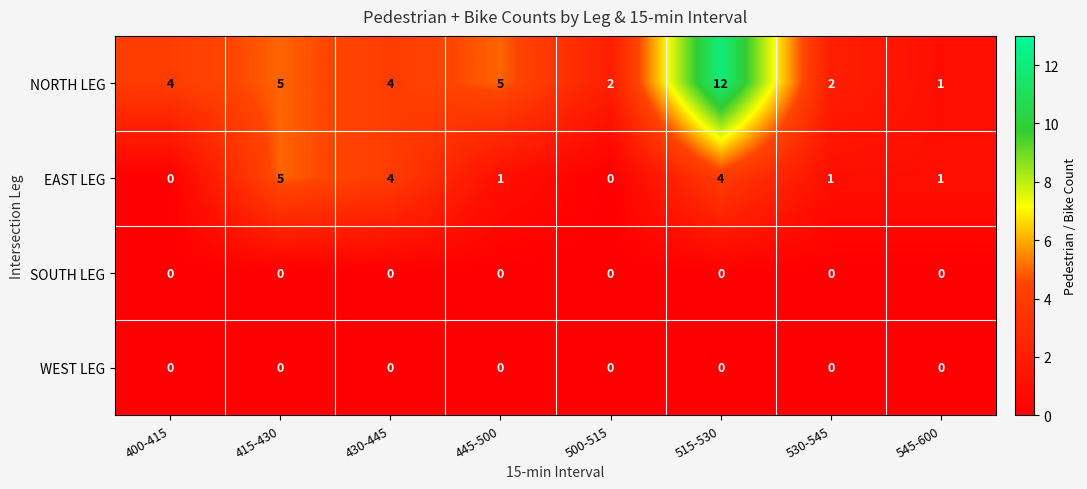

The NORTH LEG series shows 8 at 445-500. True or false?

False